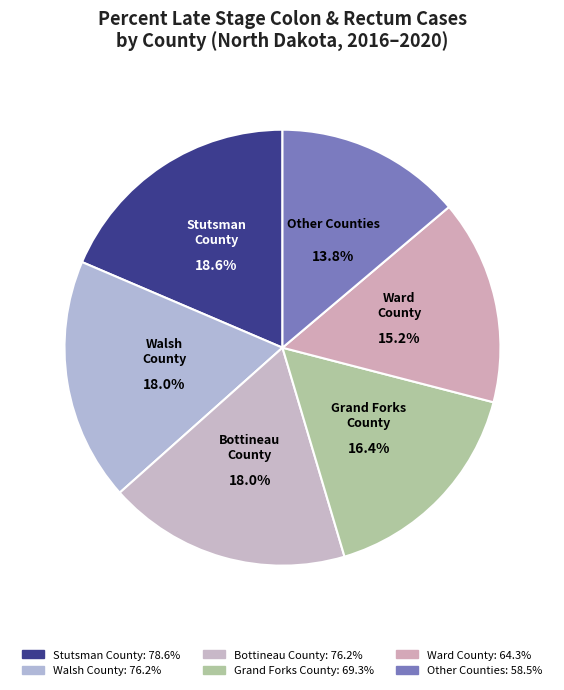

Approximately how many times larger is the value at Grand Forks County compared to Walsh County?

0.9